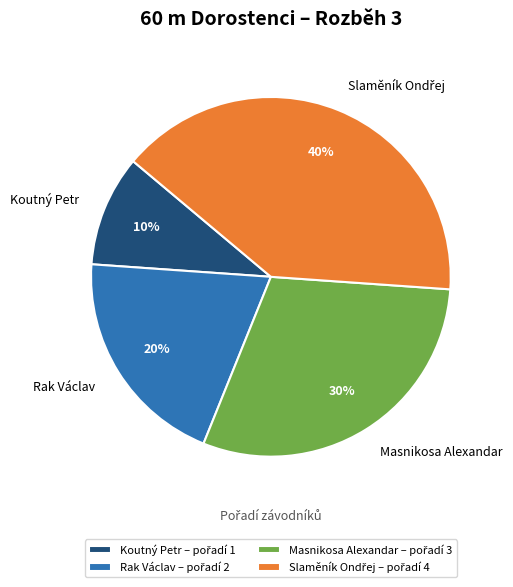

Between Rak Václav and Masnikosa Alexandar, which is larger?

Masnikosa Alexandar